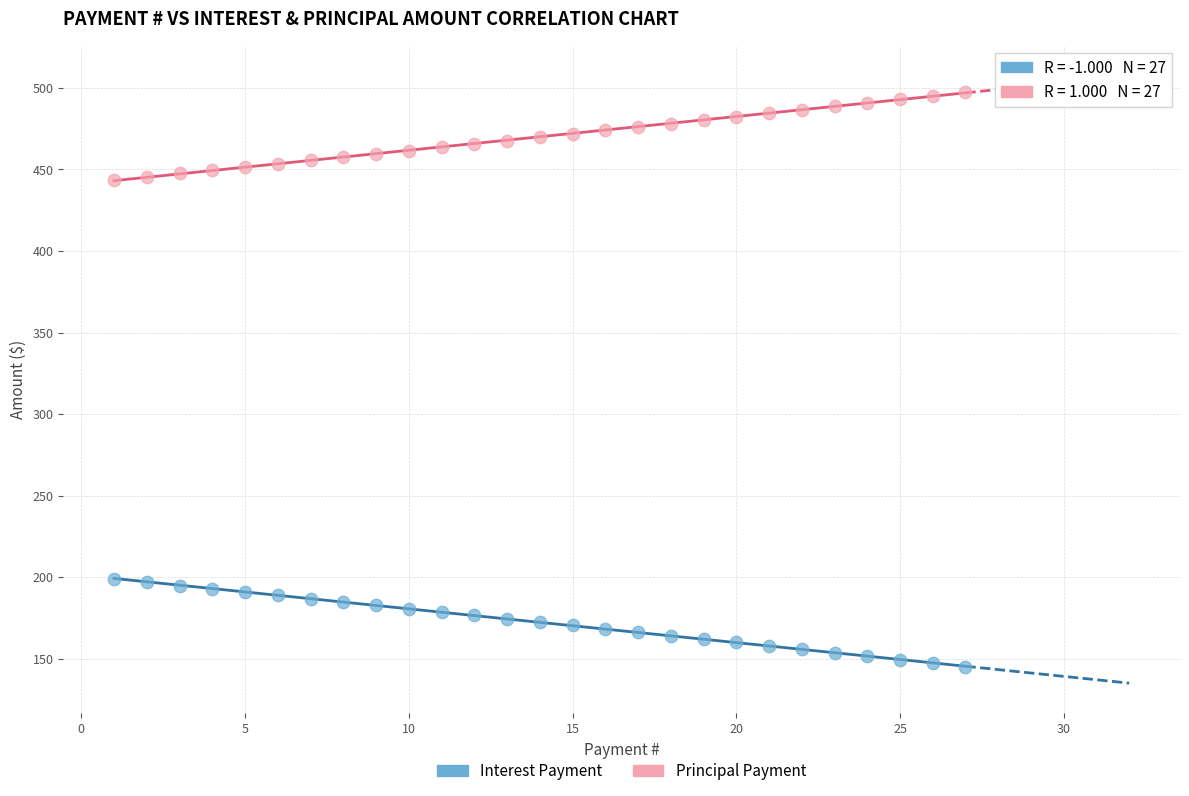

What are all the series names shown in the legend?

Interest Payment, Principal Payment